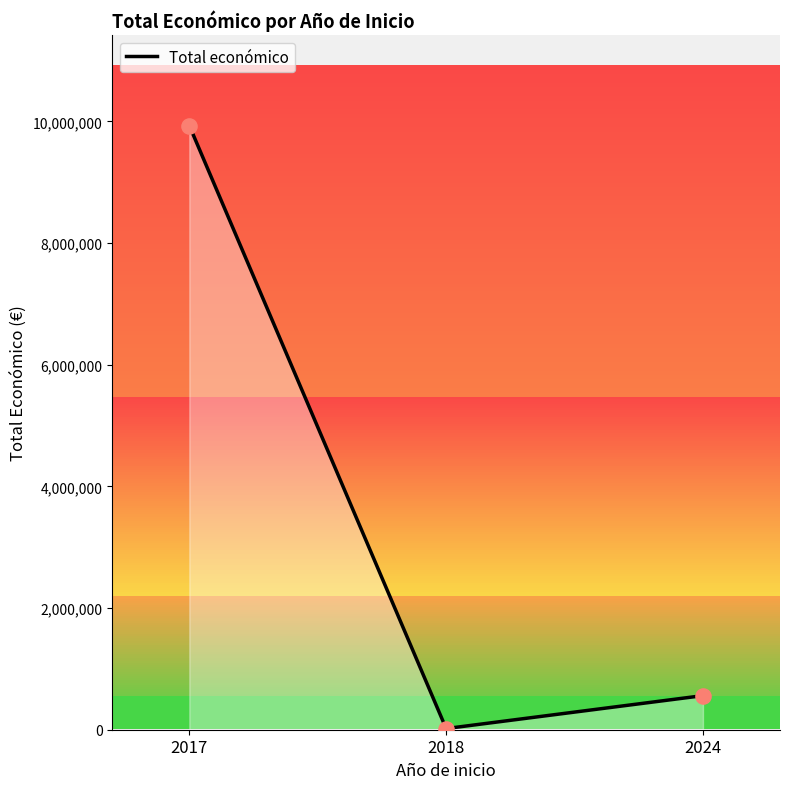

Which has a higher value, 2018 or 2017?

2017